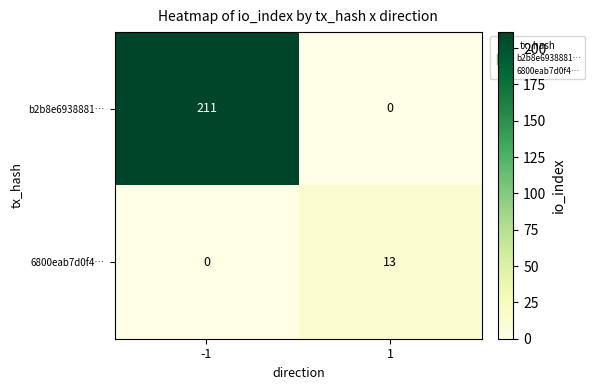

Between -1 and 1, which series saw the biggest shift?

b2b8e6938881…